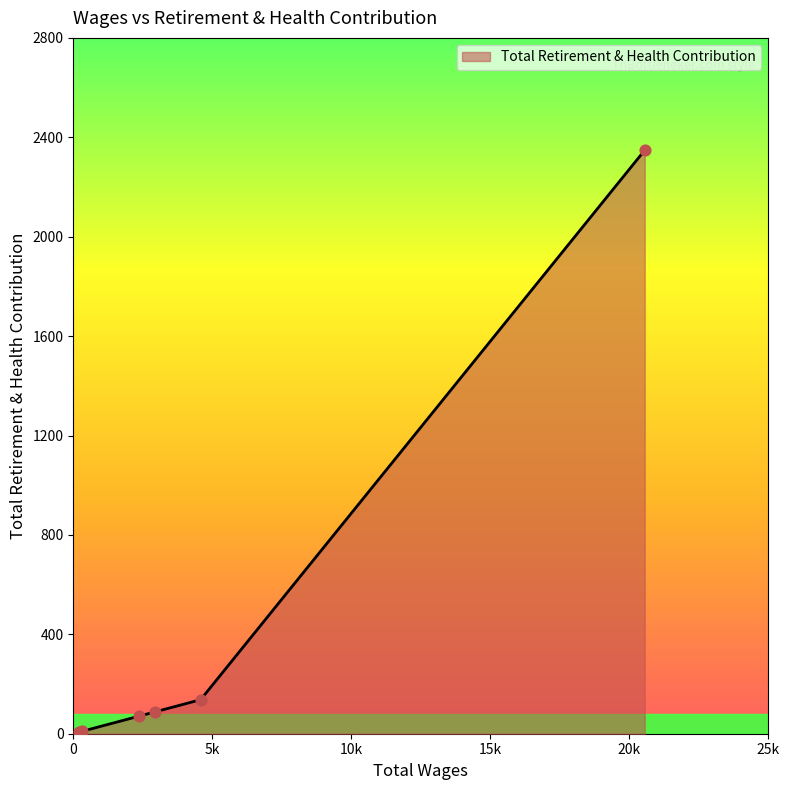

What is the greatest value displayed?

2348